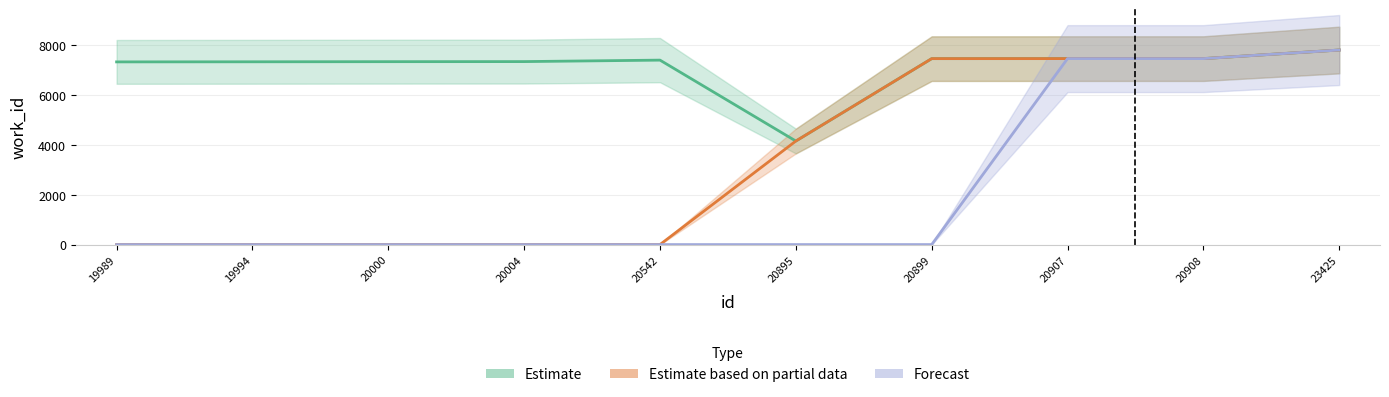

Reading left to right, extract all data points from this chart.

Estimate: 7339	7343	7348	7351	7410	4159	7470	7471	7471	7816
Estimate based on partial data: 0	0	0	0	0	4159	7470	7471	7471	7816
Forecast: 0	0	0	0	0	0	0	7471	7471	7816